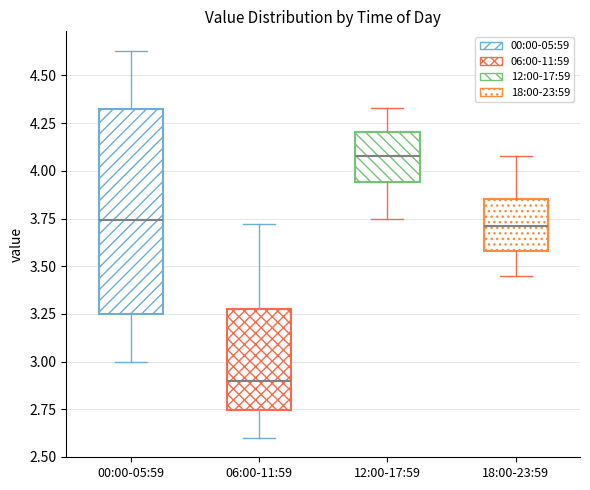

Where does the lower whisker of the box for 18:00-23:59 end on the y-axis? The values are not printed on the chart, so give them approximately, as read against the axis.

3.45